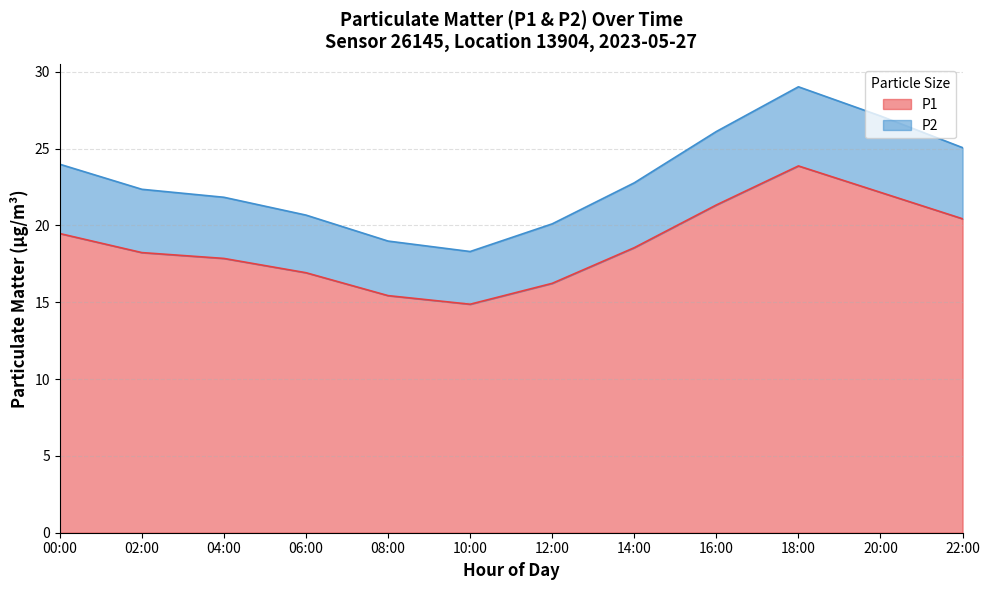

What is the difference between the maximum and minimum values in the P1 series?

9.0